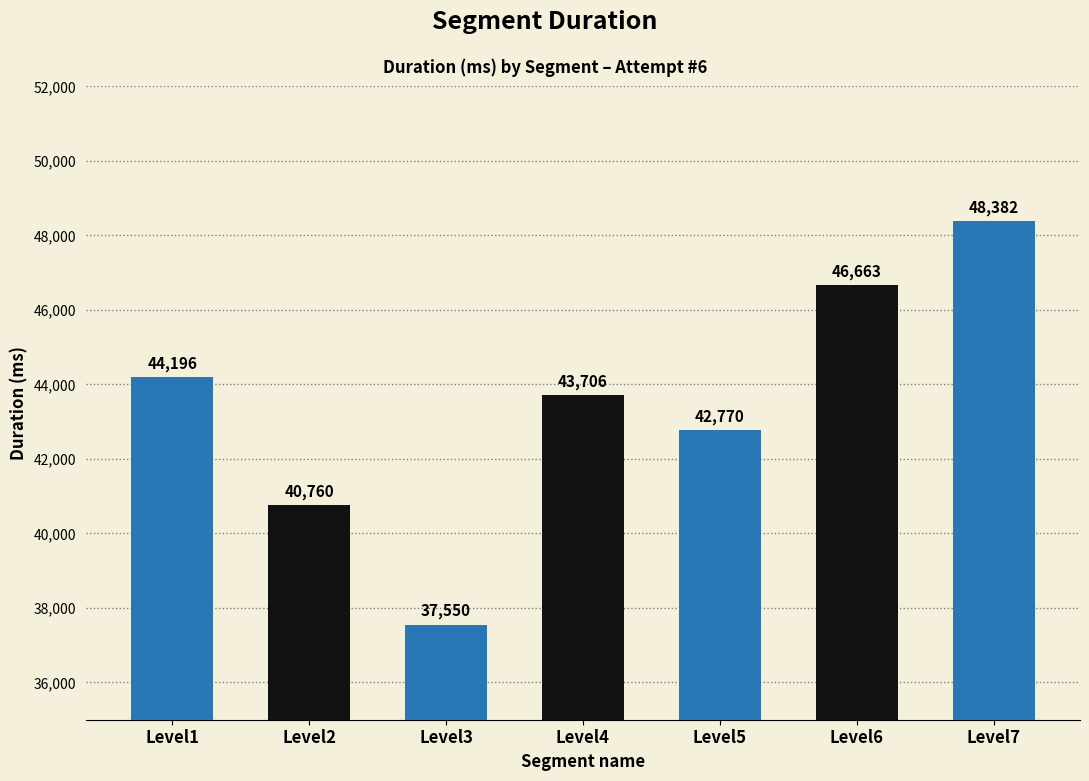

How many values are between 40760 and 46663?

5